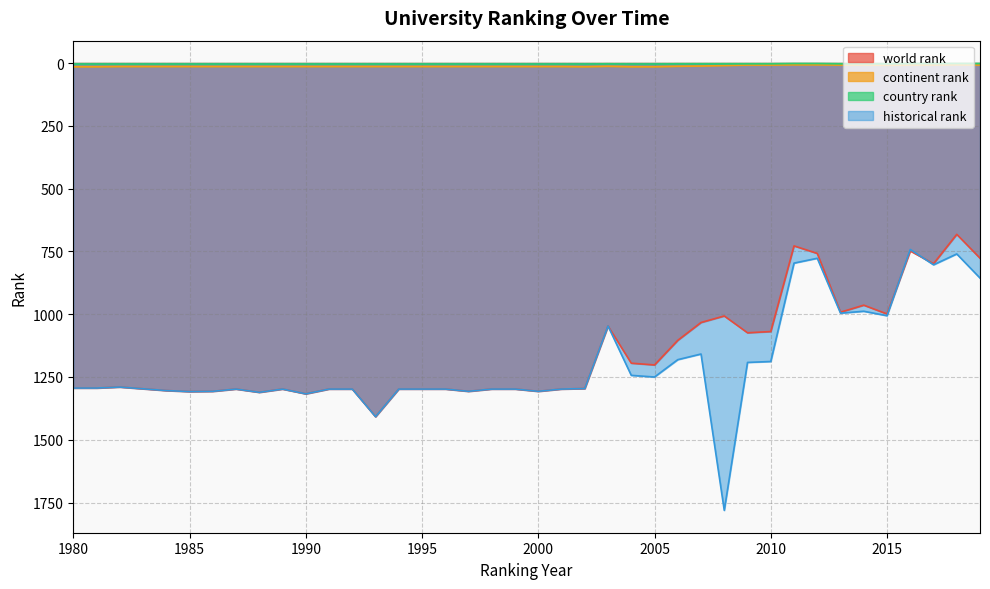

What is the value of the country rank point at the 9th from the left?

4.0